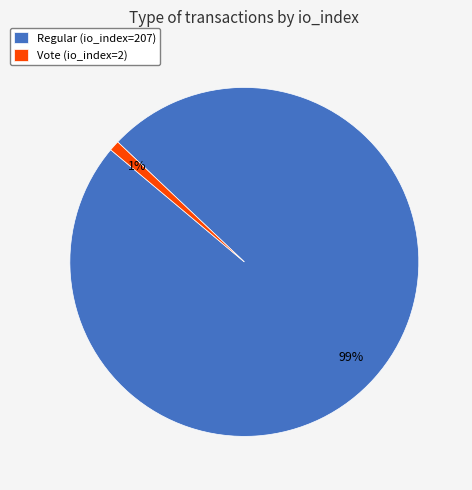

What percentage is the Vote (io_index=2) slice, to the nearest percent?

1%